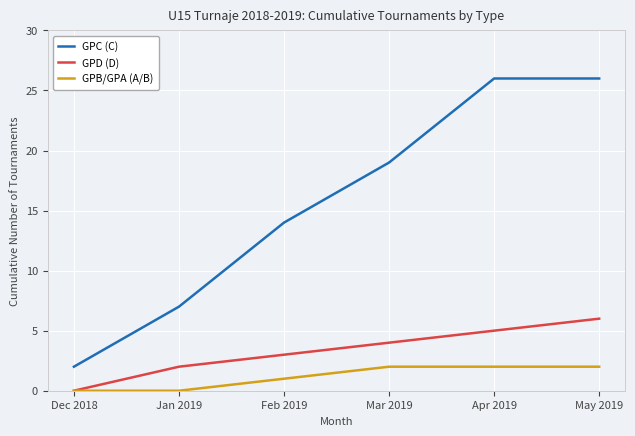

What position from the right is Jan 2019?

5